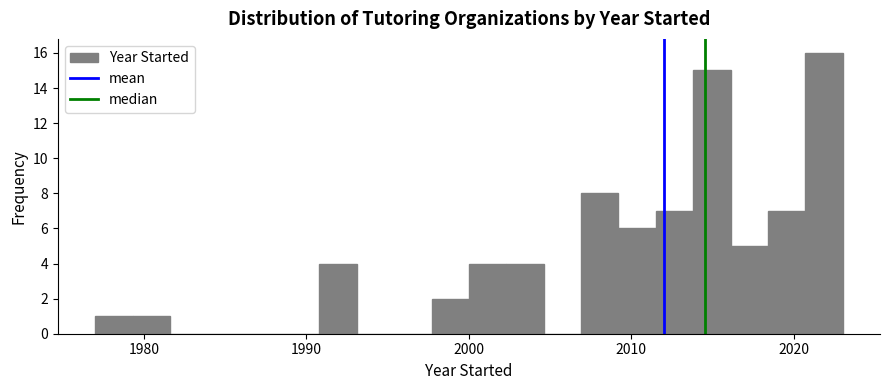

Around what value on the x-axis is the tallest bar? Give the approximate position of its centre, as read against the axis.

2022